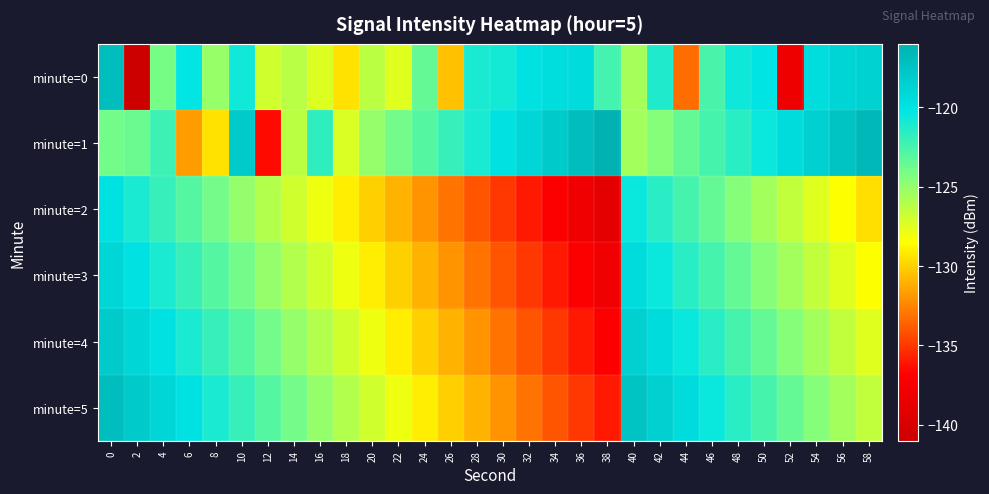

Which series has the largest total across all categories?

minute=1